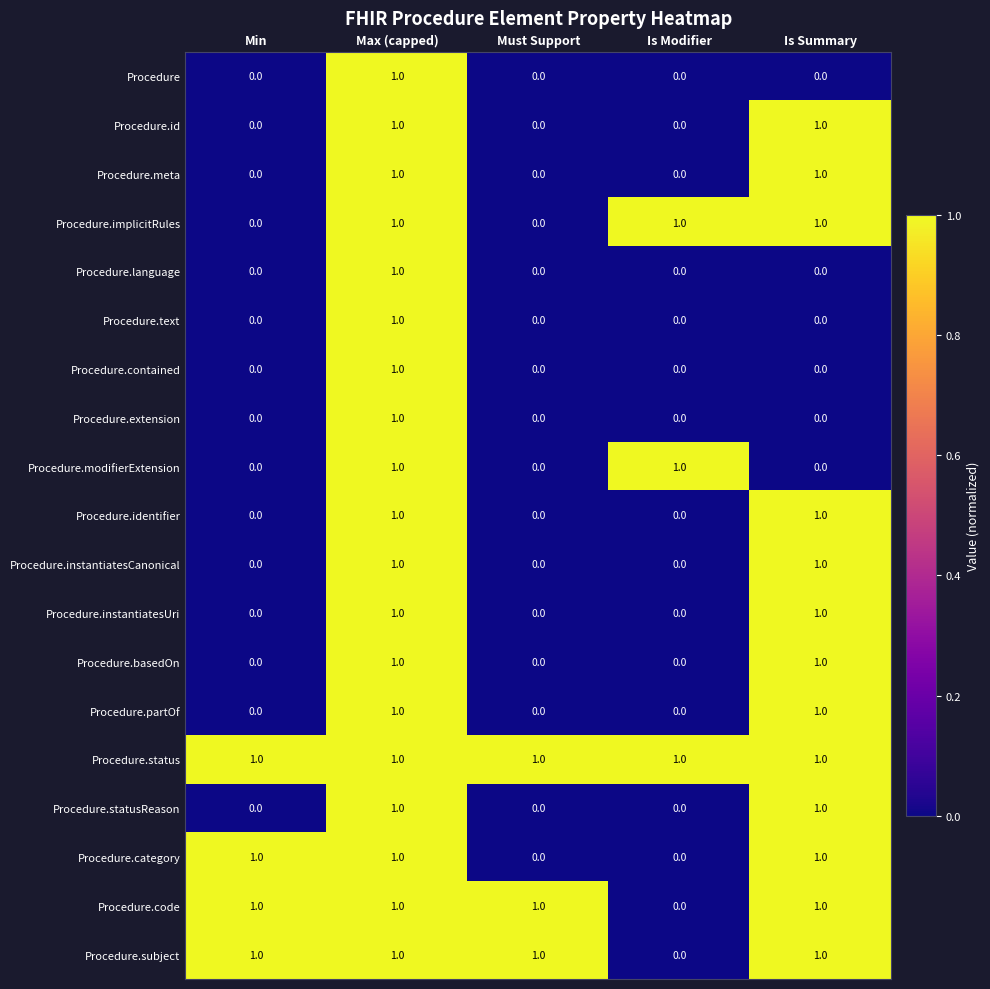

Is the value of Procedure.instantiatesCanonical at Must Support greater than the value of Procedure.implicitRules at Max (capped)?

No